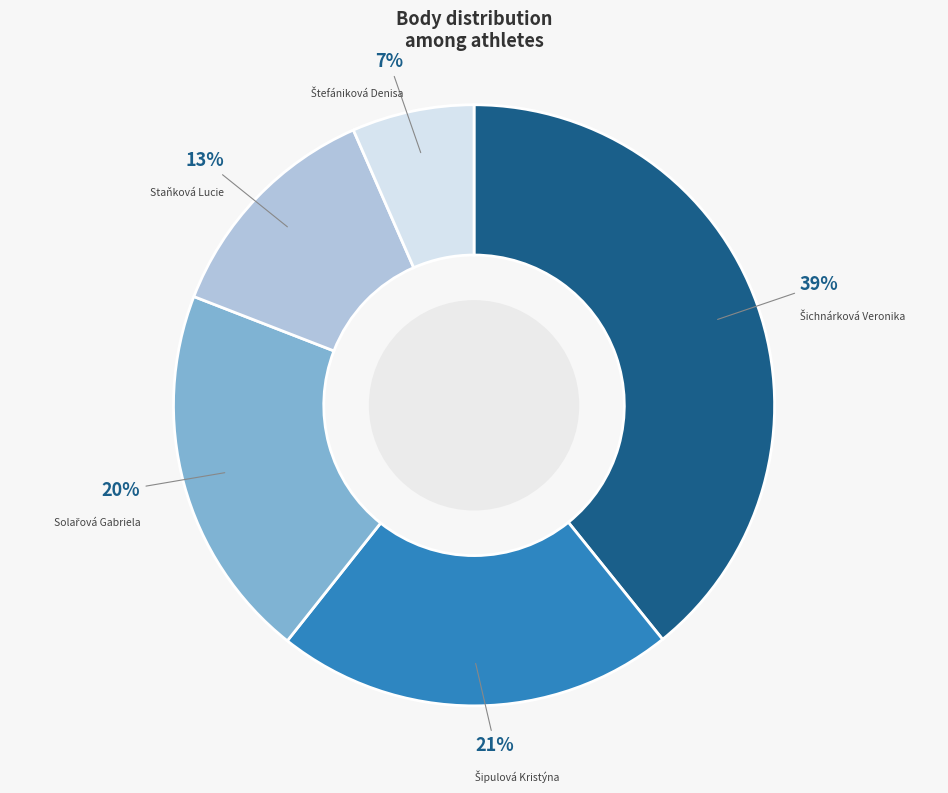

Is there a majority slice in this chart?

No